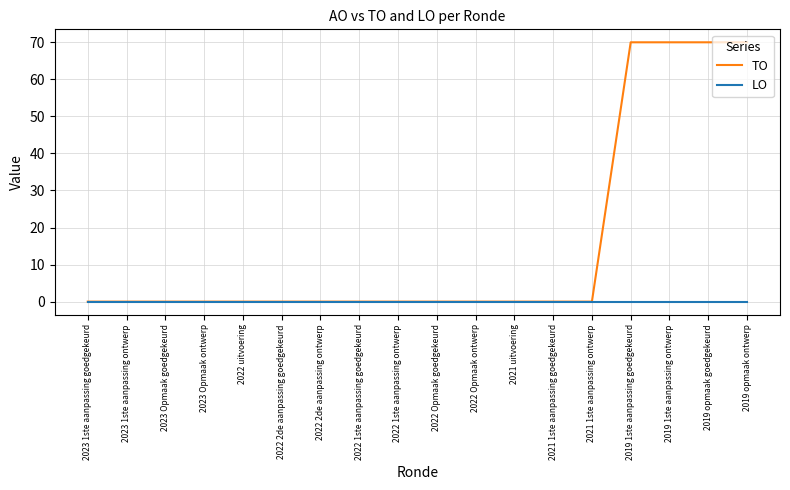

What is the difference between the second highest and second lowest values in the TO series?

70